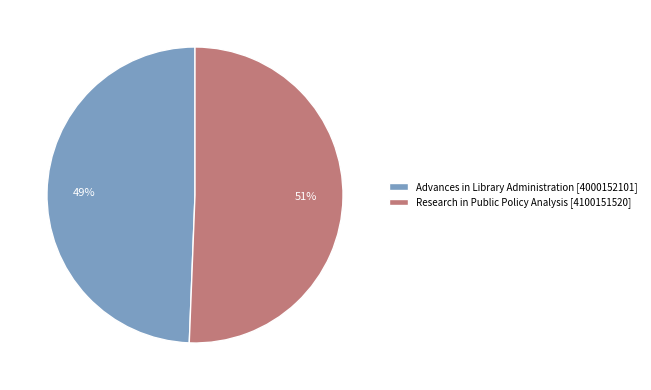

Combined, do Advances in Library Administration [4000152101] and Research in Public Policy Analysis [4100151520] account for over 50%?

Yes